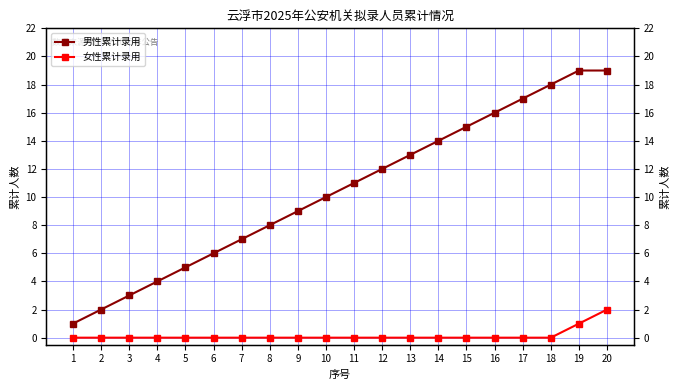

What is the total value across all series at 12?

12